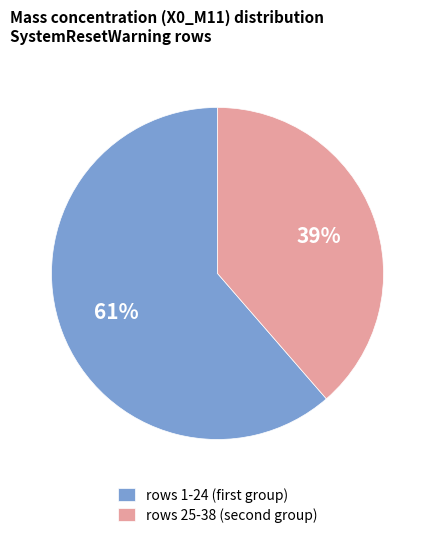

Is there a majority slice in this chart?

Yes